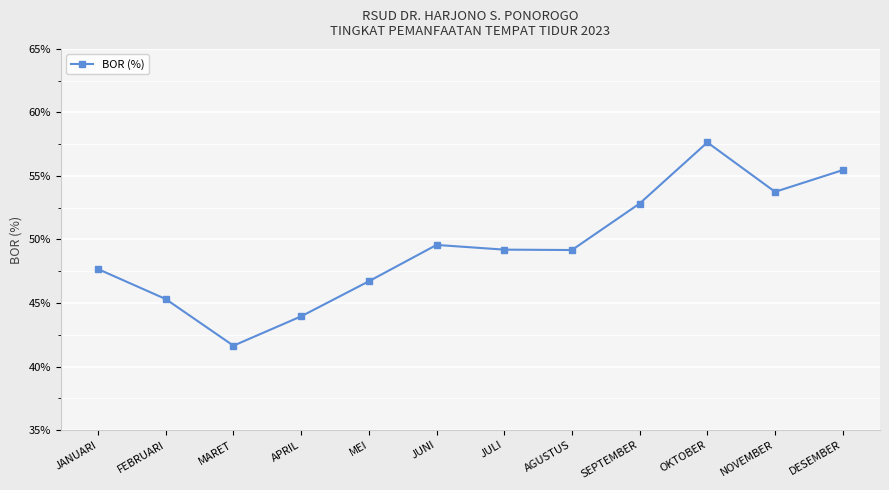

What position from the left is SEPTEMBER?

9